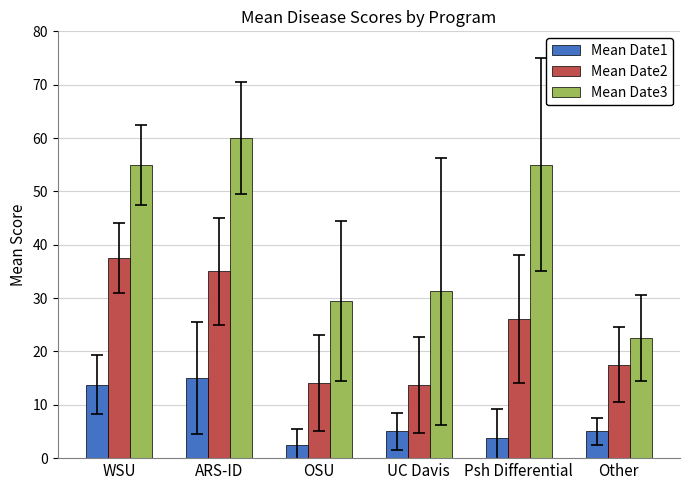

Is it true that Mean Date1 equals 5.0 at Other?

True